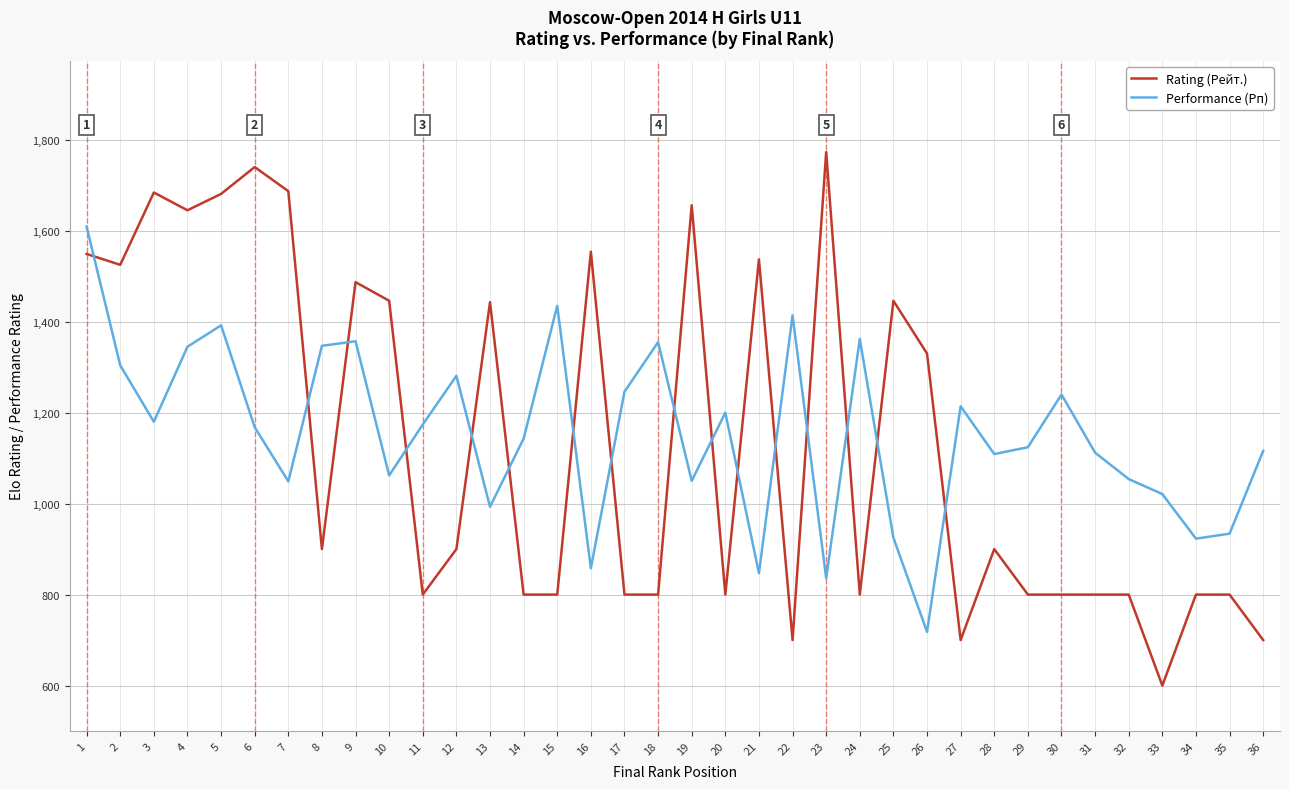

True or false: Performance (Рп) has more than 0 points higher than both neighbors.

True